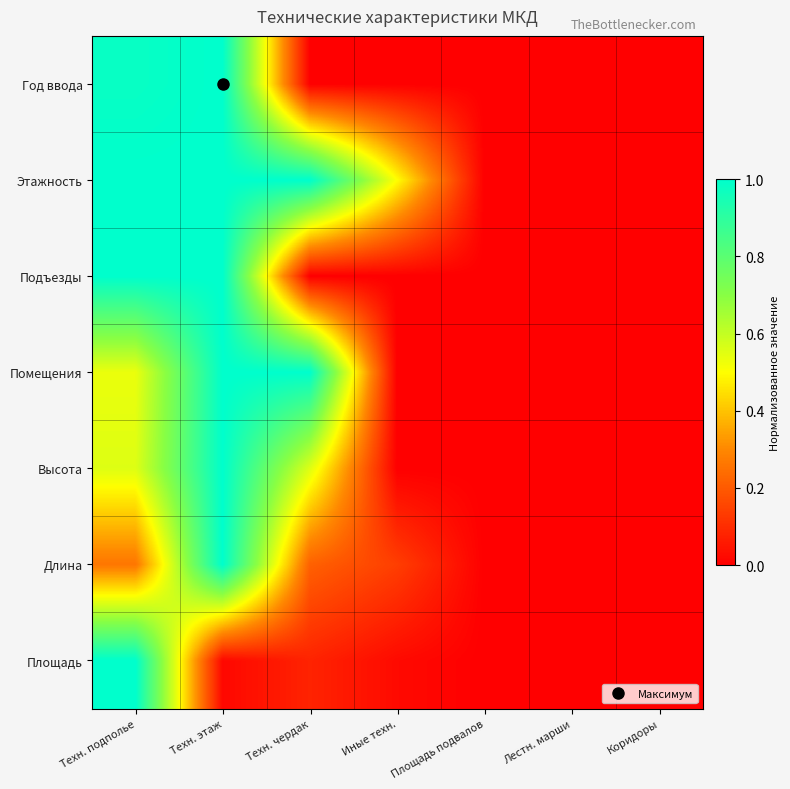

How many series are shown in this chart?

7